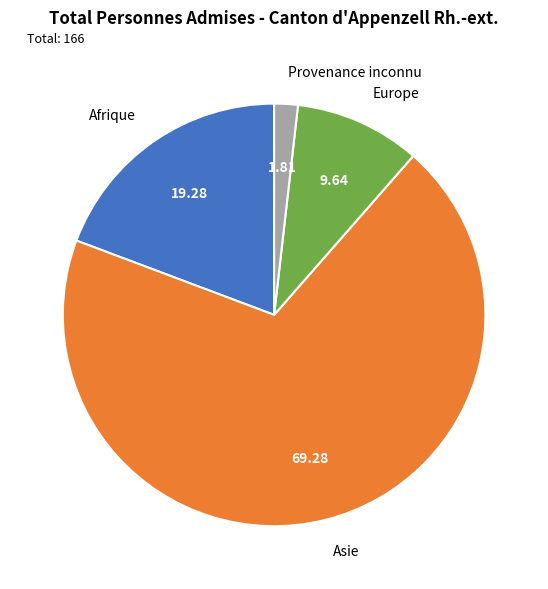

Rank the categories by value from highest to lowest.

Asie, Afrique, Europe, Provenance inconnu